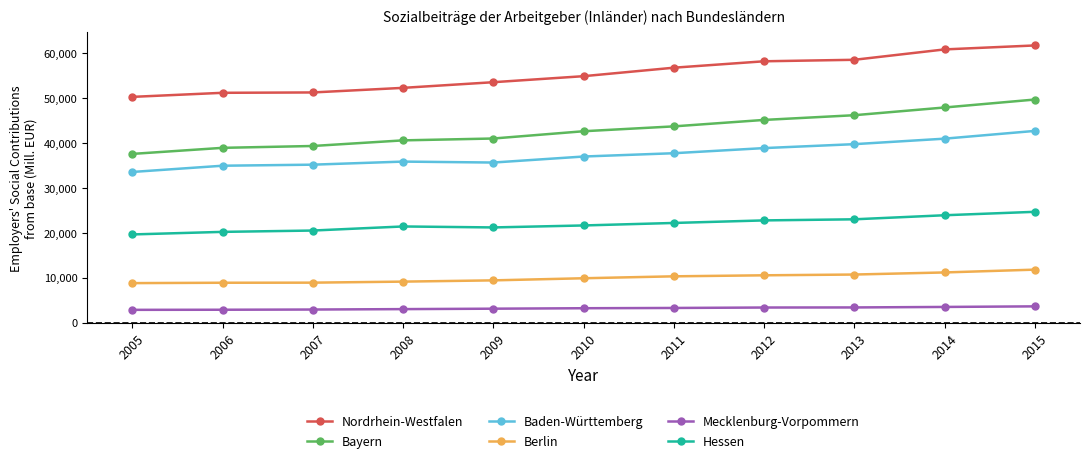

How many categories are shown in the chart?

11